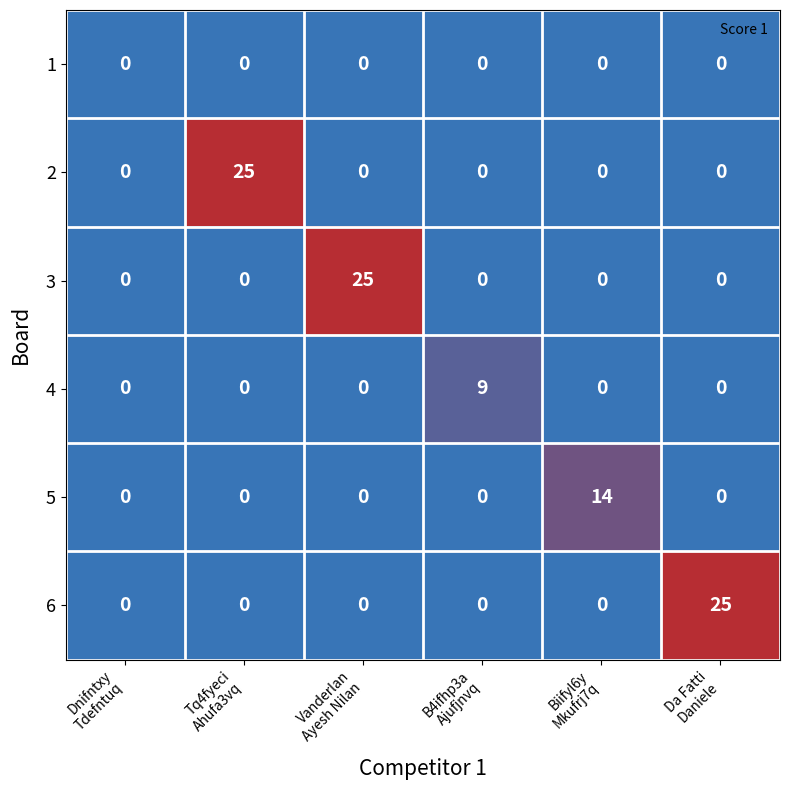

What is the difference between the maximum and minimum values in the 3 series?

25